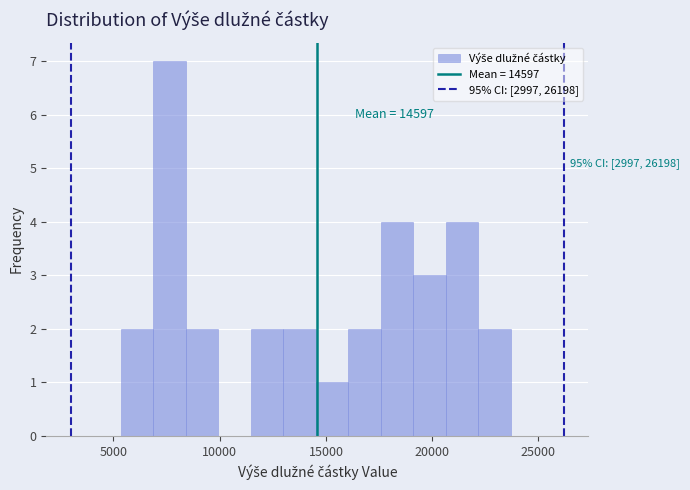

Around what value on the x-axis is the tallest bar? Give the approximate position of its centre, as read against the axis.

7500